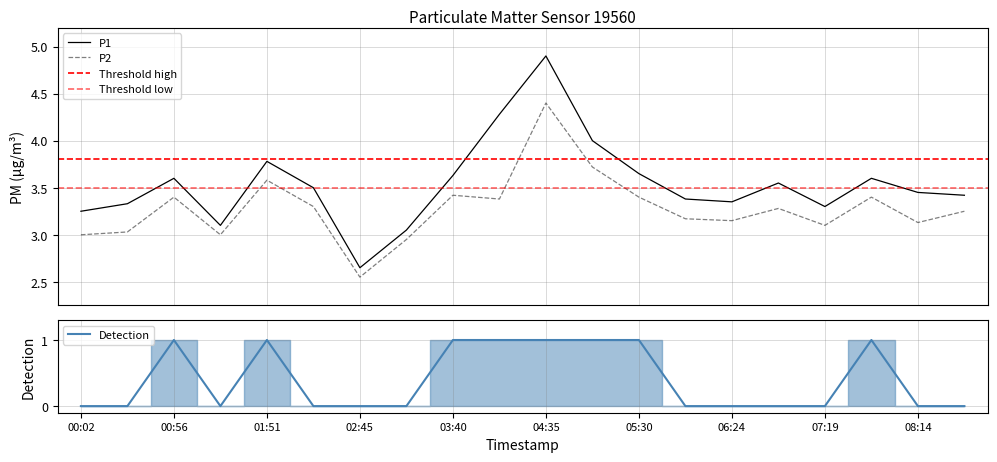

True or false: P1 has more than 0 interior local peaks.

True